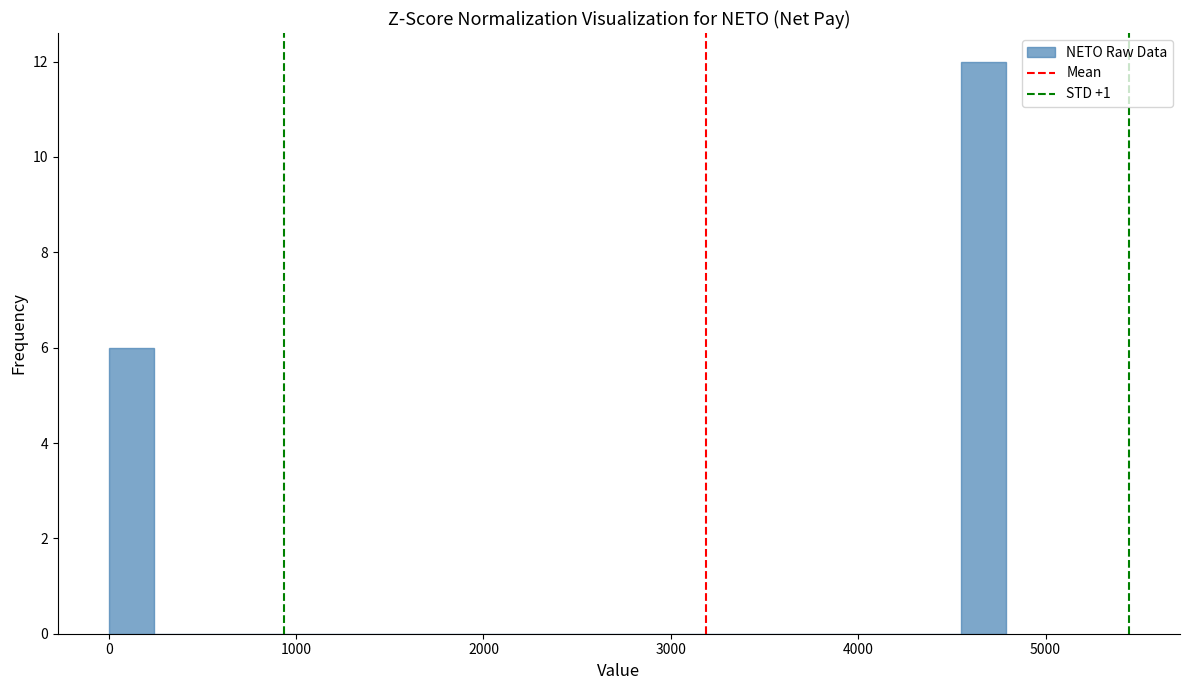

Around what value on the x-axis is the tallest bar? Give the approximate position of its centre, as read against the axis.

4700